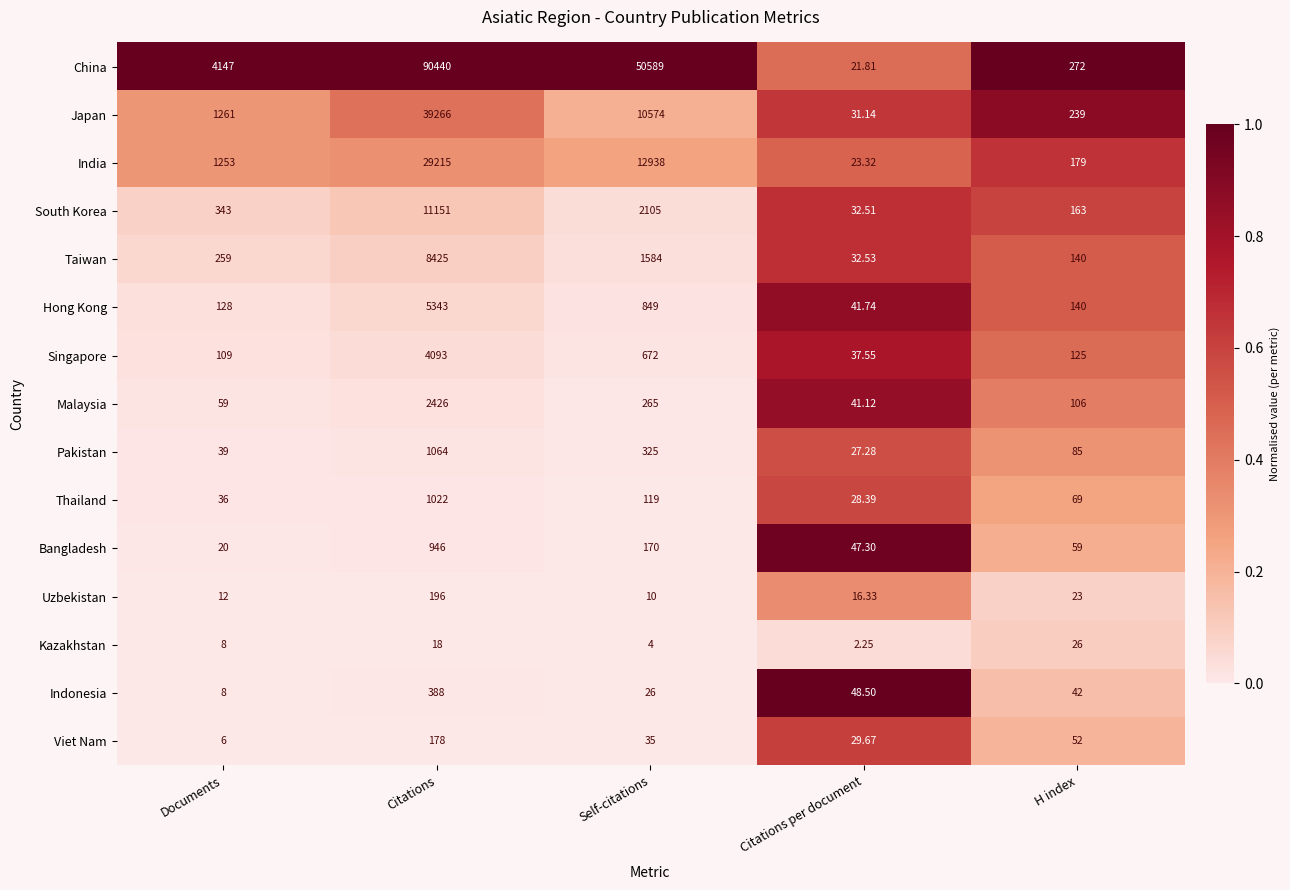

List the series in order of their peak value, lowest first.

Kazakhstan, Viet Nam, Uzbekistan, Indonesia, Bangladesh, Thailand, Pakistan, Malaysia, Singapore, Hong Kong, Taiwan, South Korea, India, Japan, China